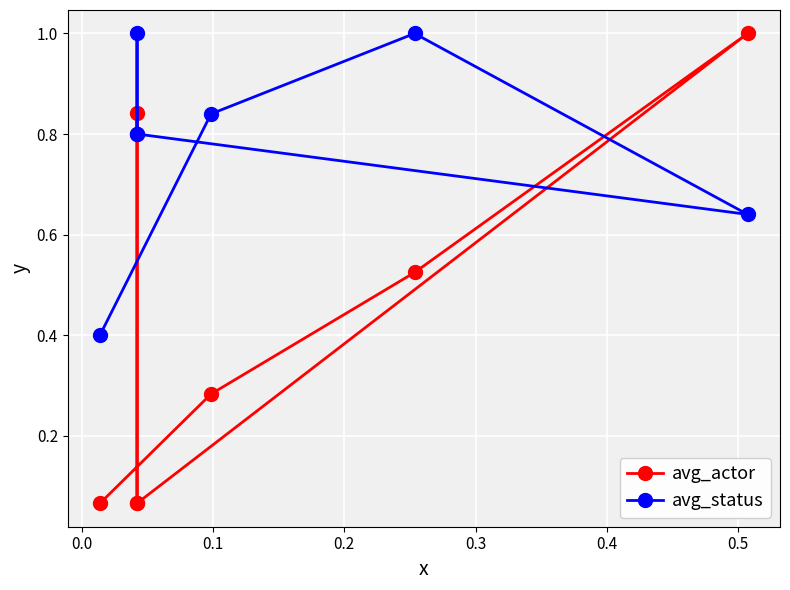

After their last crossing, which series has the higher values: avg_actor or avg_status?

avg_status